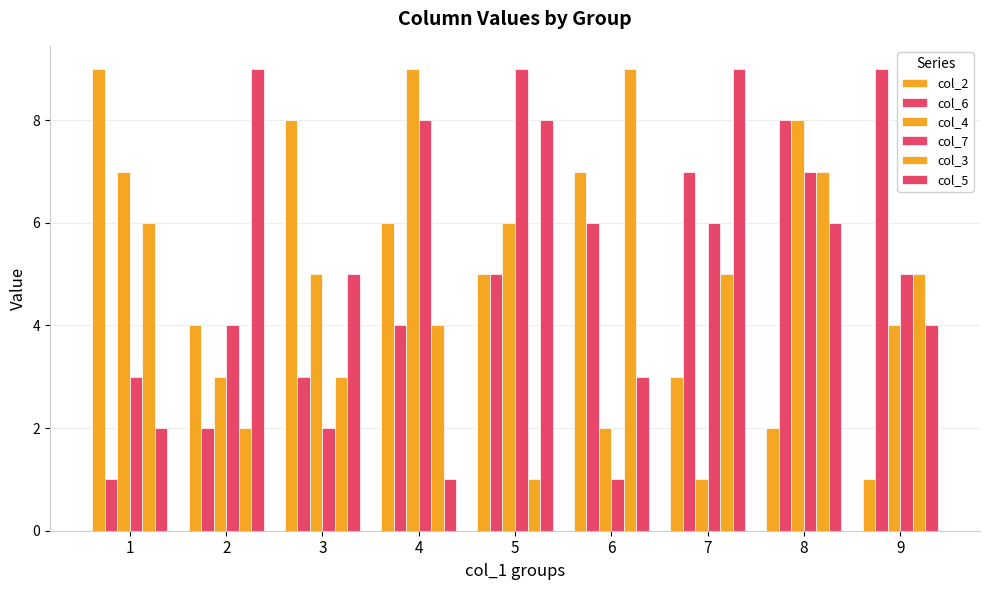

Which has a higher value, 2 or 7?

2